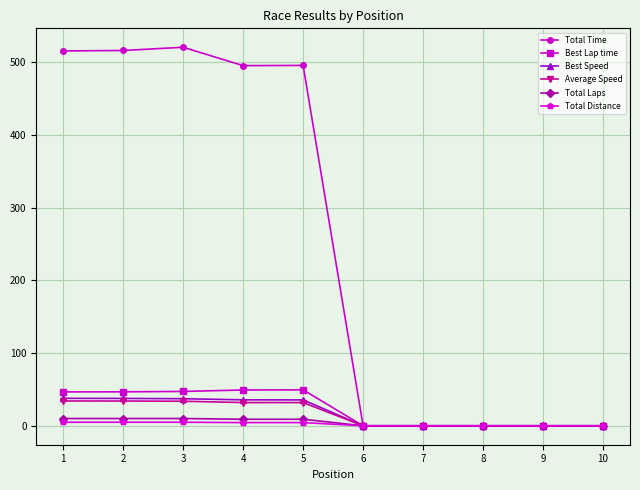

What is the highest value of the Best Speed series?

37.8